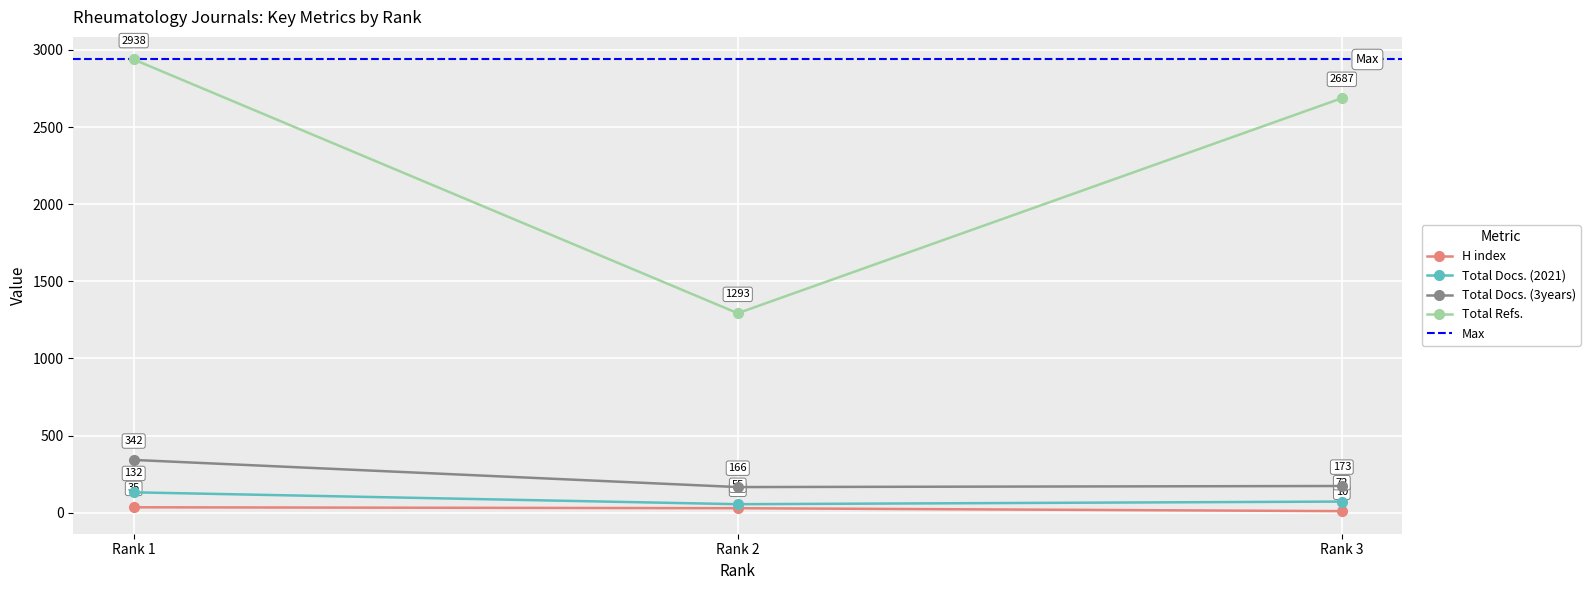

At which category does the chart reach its peak across all series?

Rank 1